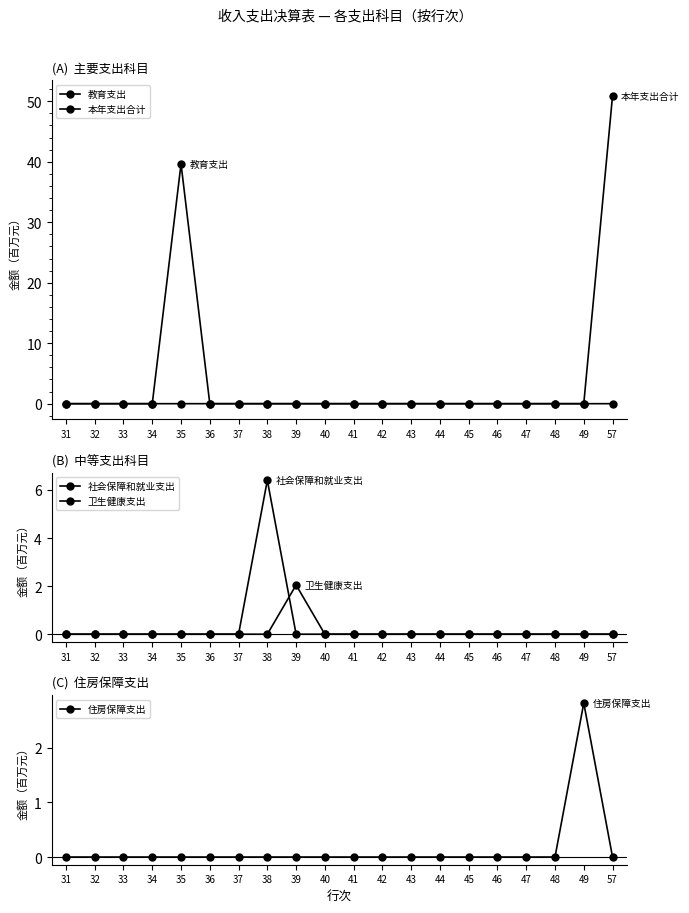

Is this an area chart (filled region under the line)?

No